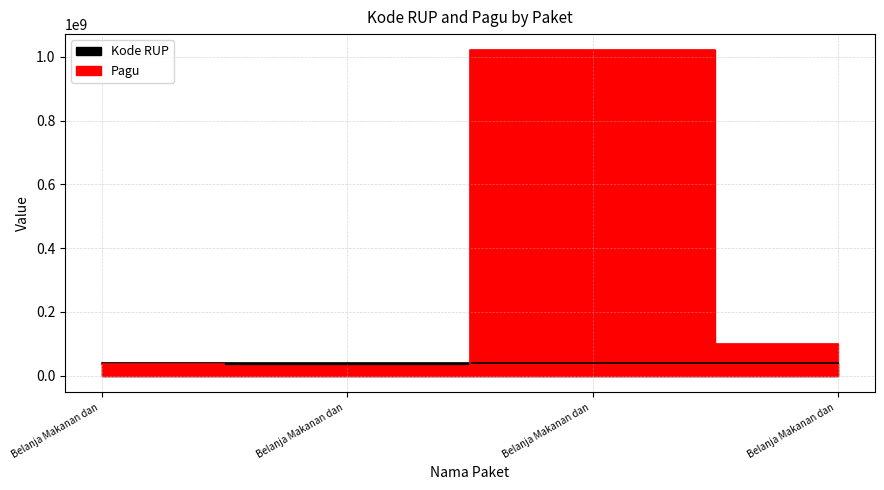

Which category has the highest value in the Kode RUP series?

Belanja Makanan dan